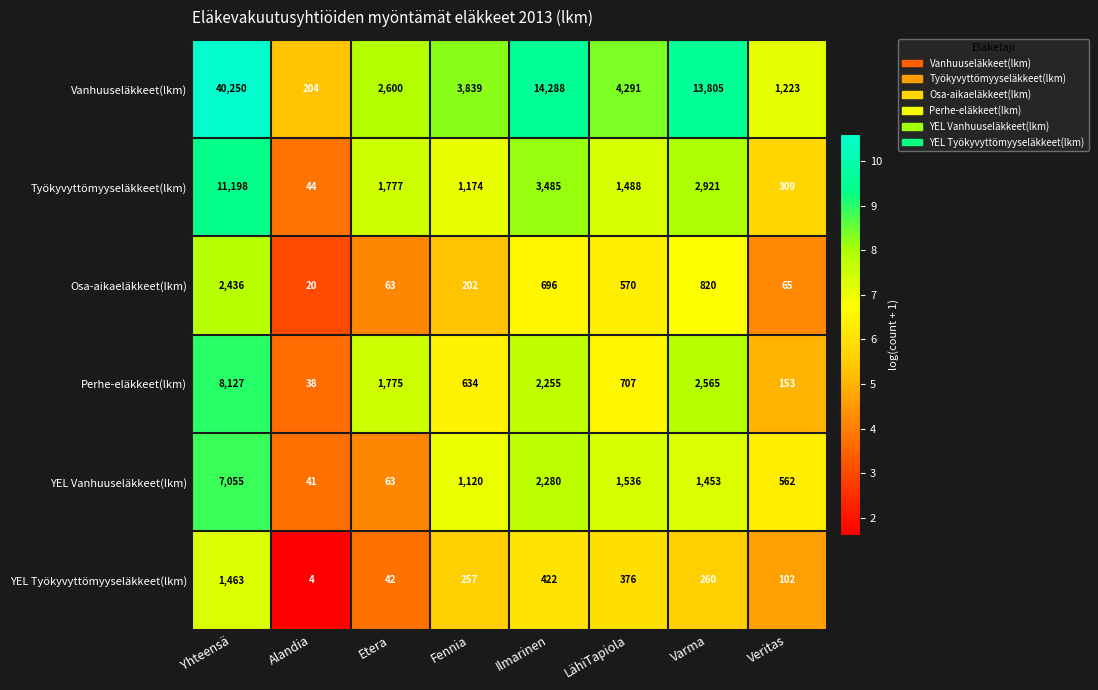

The value of Vanhuuseläkkeet(lkm) at Veritas is 1223. True or false?

True